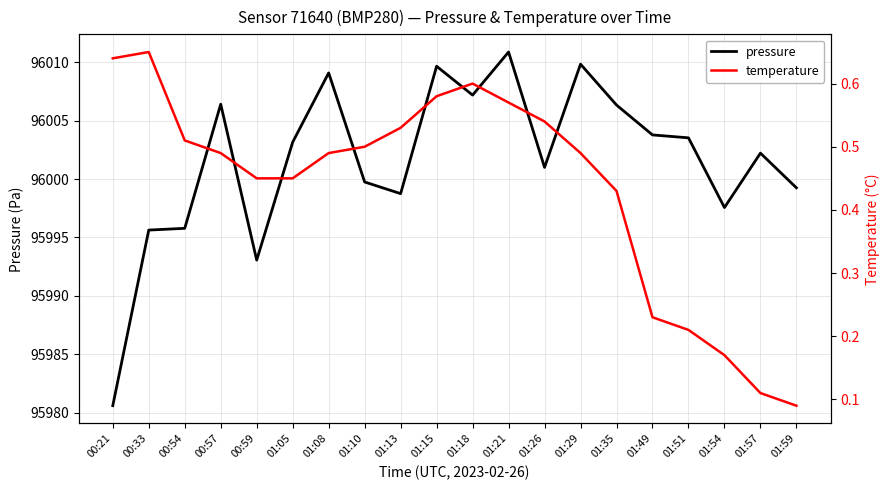

At which label is pressure closest to 95995?

00:33